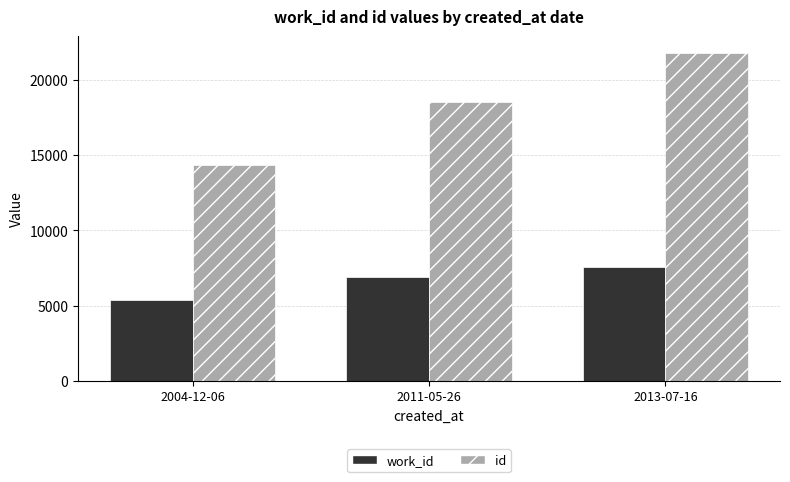

At which label does id reach its peak?

2013-07-16